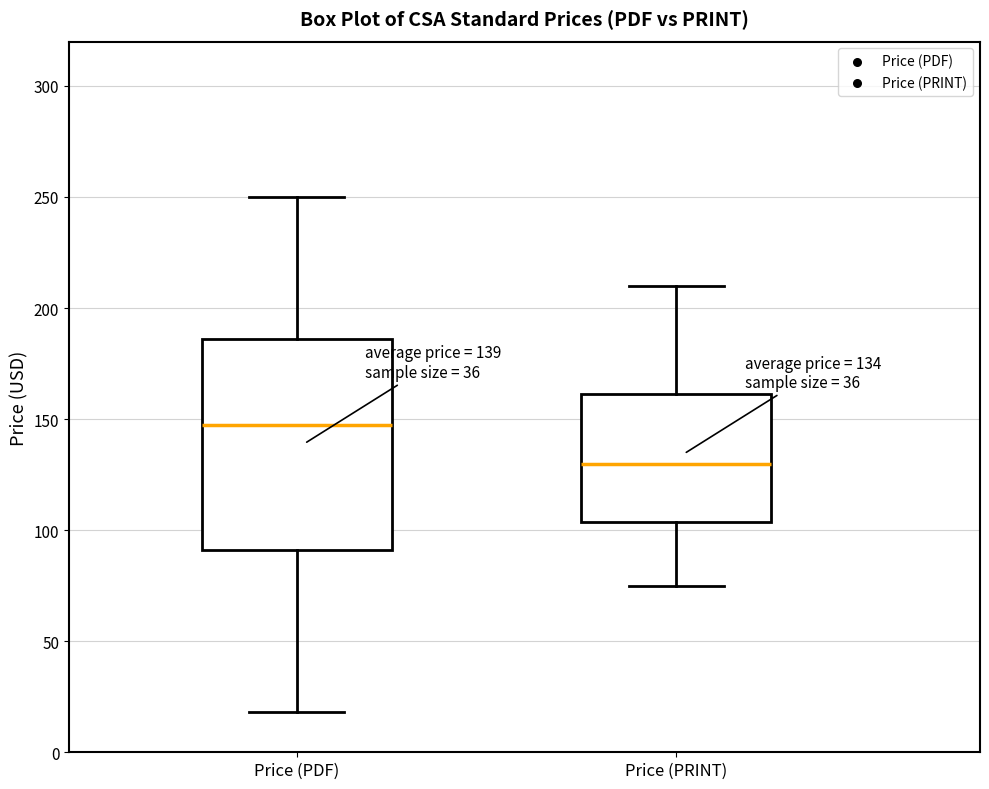

Which box's median line is the highest?

Price (PDF)